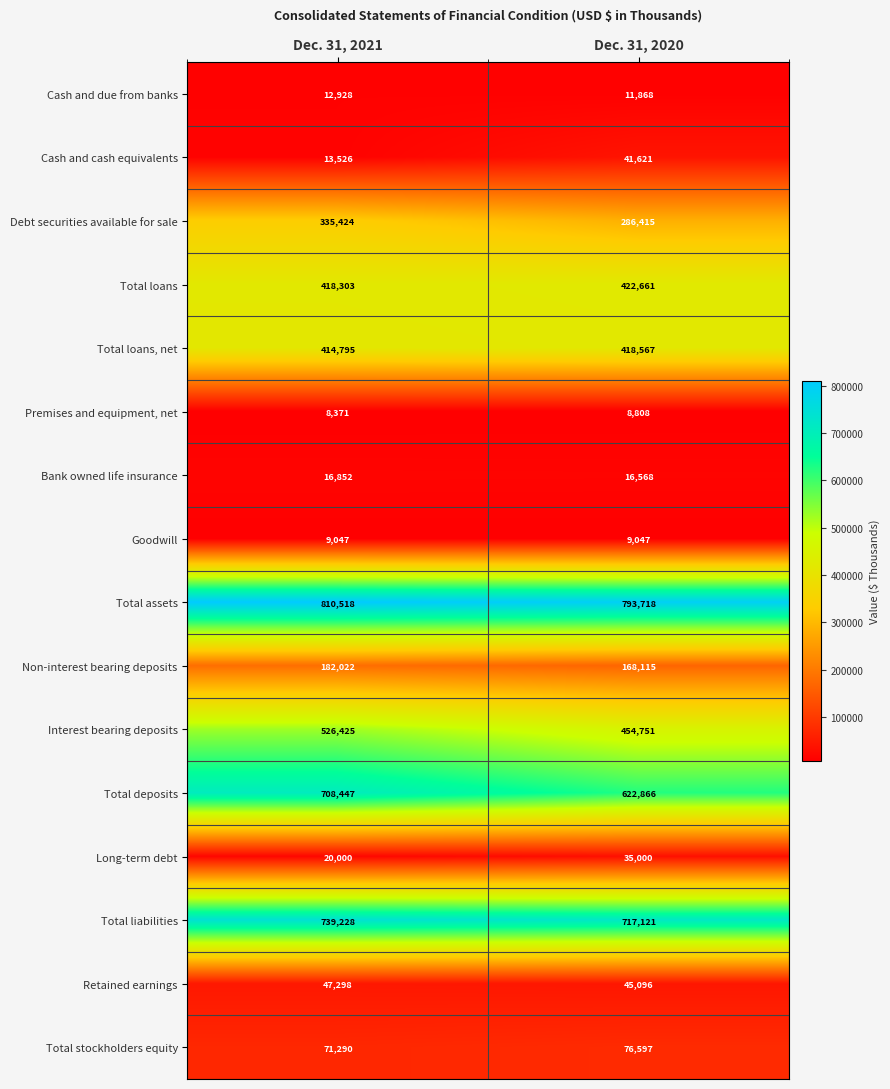

Which series has the widest spread of values?

Total deposits